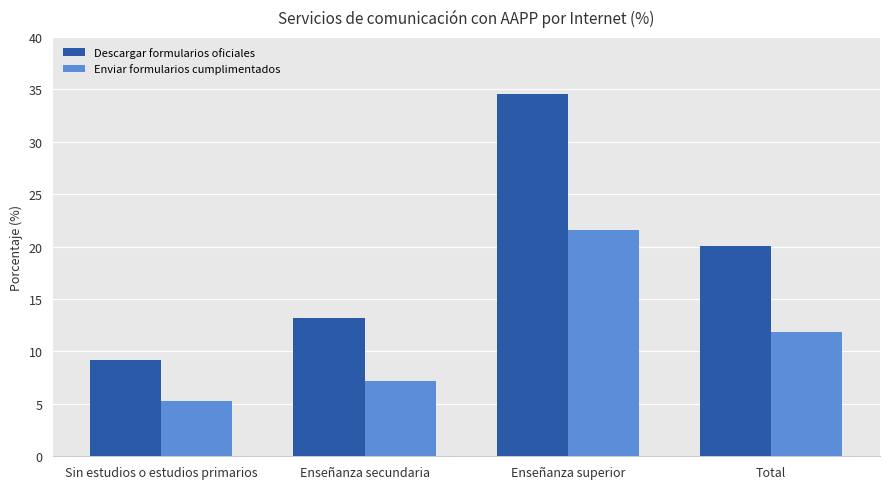

How many values in the Enviar formularios cumplimentados series are below 11?

2